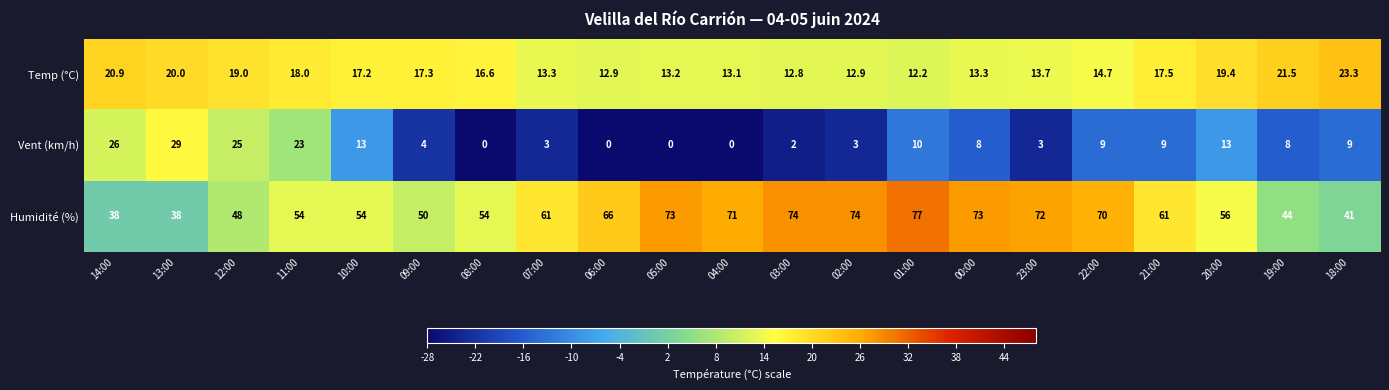

What is the smallest value displayed?

0.0